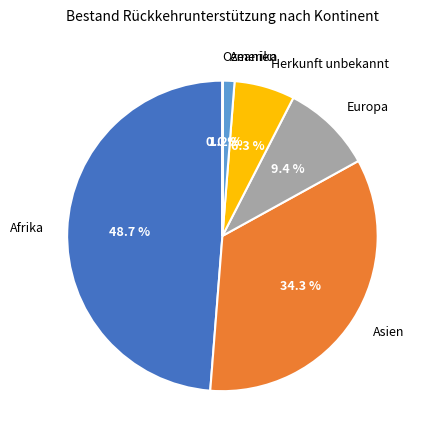

The Europa slice represents 21% of the pie. True or false?

False